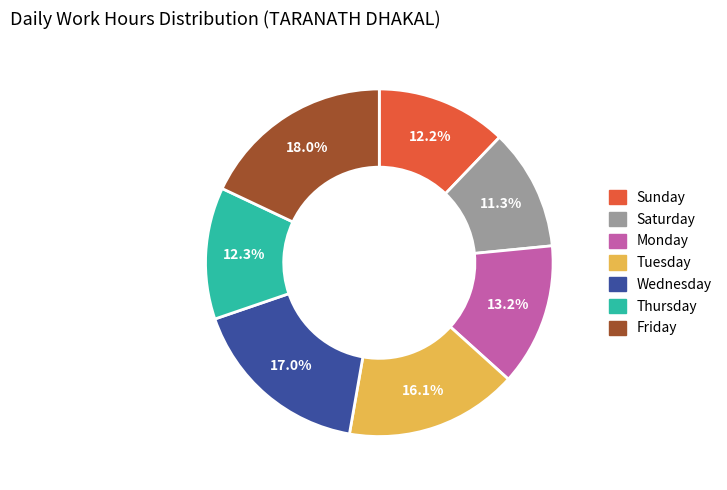

Is there any slice that represents more than half of the pie?

No